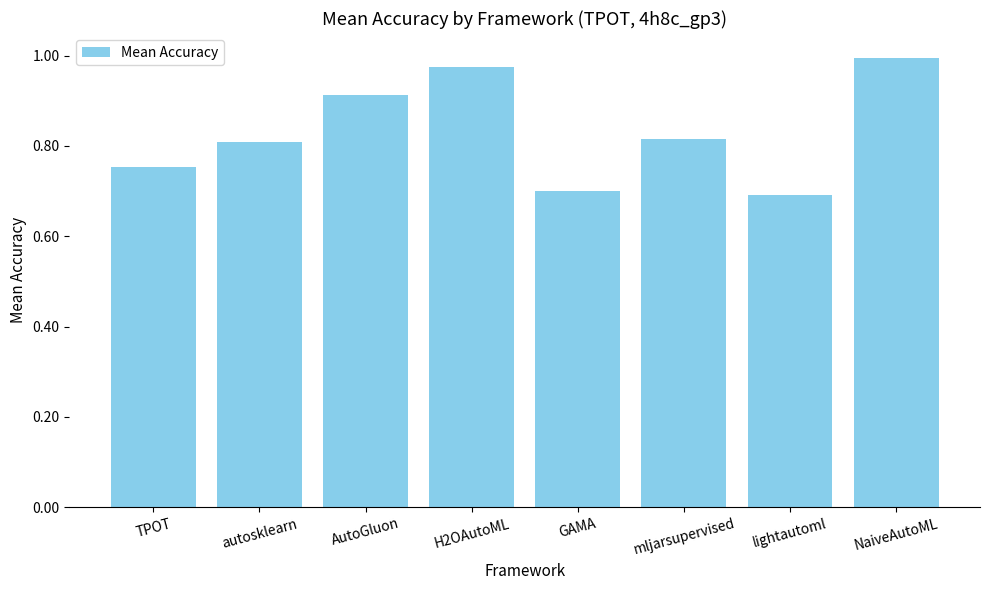

What is the minimum value shown in the chart?

0.7